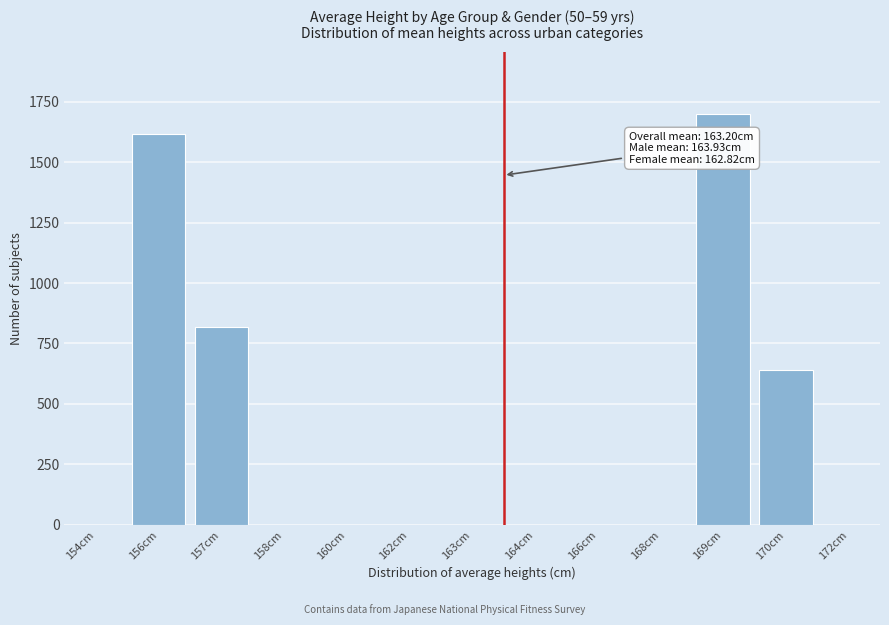

Reading left to right, extract all data points from this chart.

154cm=0	156cm=1615	157cm=819	158cm=0	160cm=0	162cm=0	163cm=0	164cm=0	166cm=0	168cm=0	169cm=1701	170cm=642	172cm=0